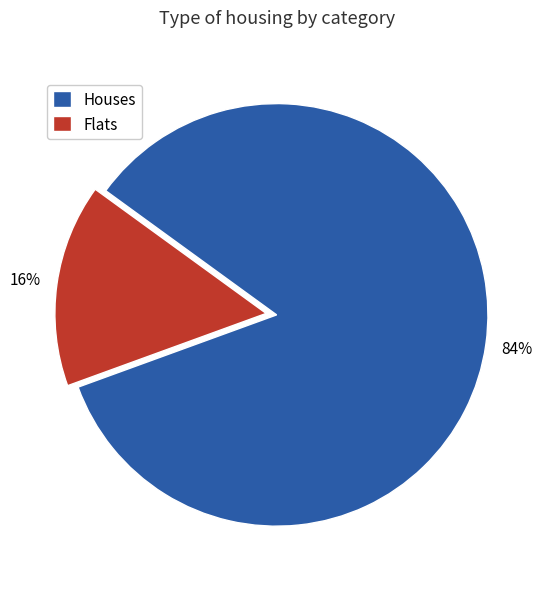

Do Houses and Flats together represent more than half of the pie?

Yes